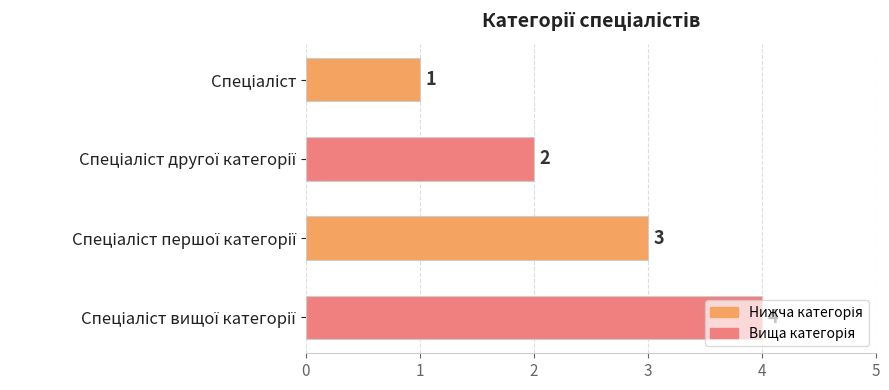

What is the value of the 2nd bar from the top?

2